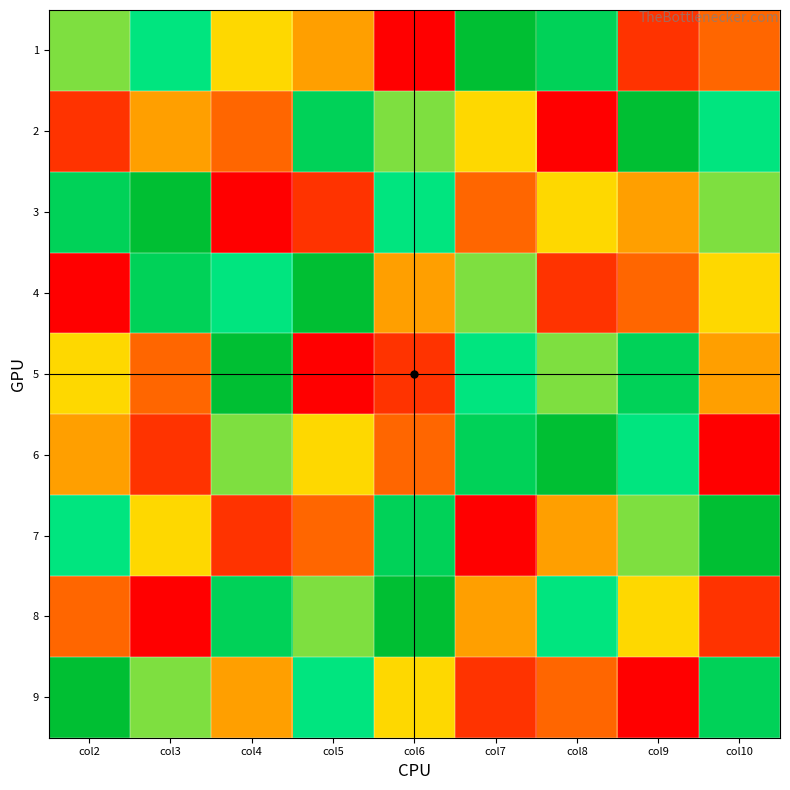

At which category does the chart reach its peak across all series?

col7